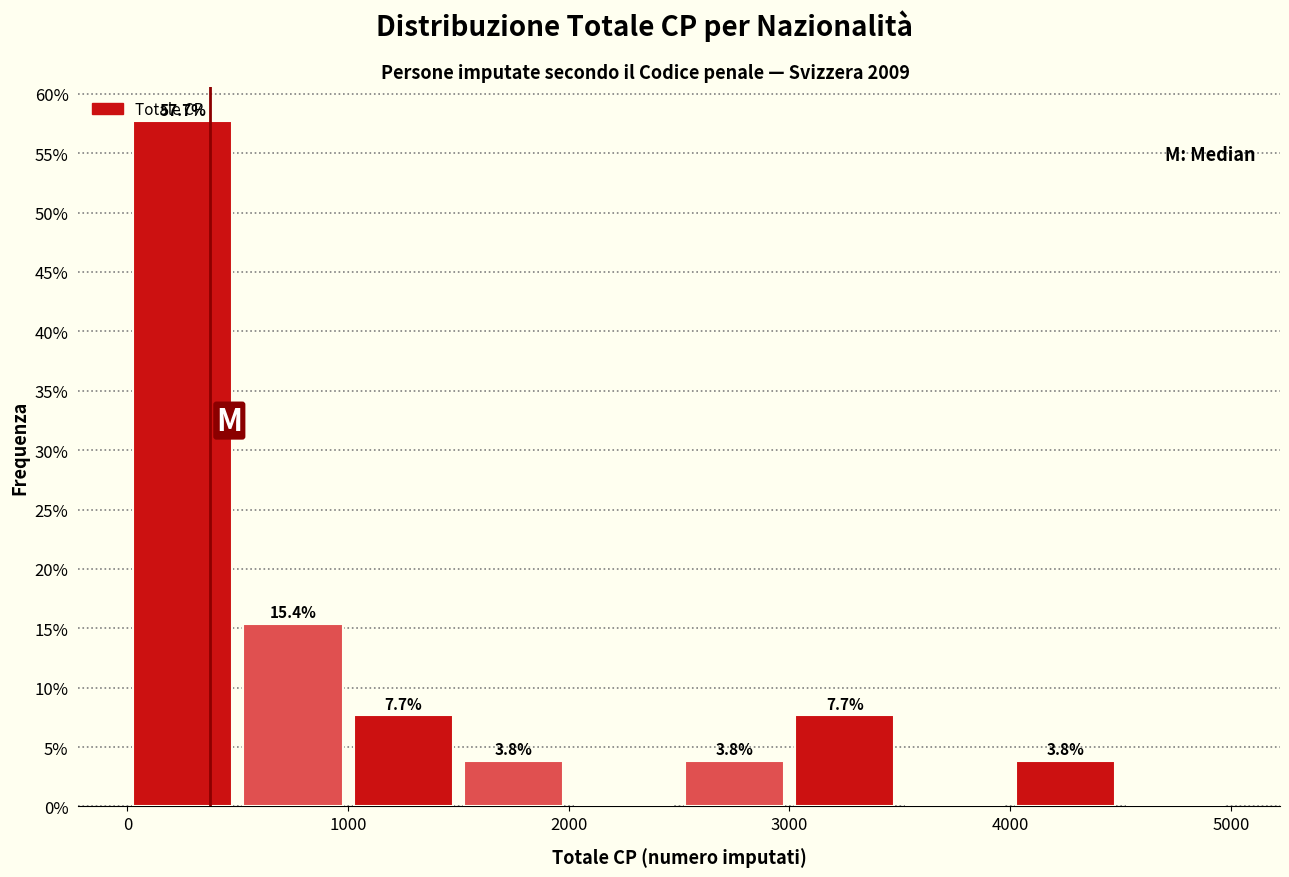

Over which range of the x-axis is the bar tallest?

0 to 500